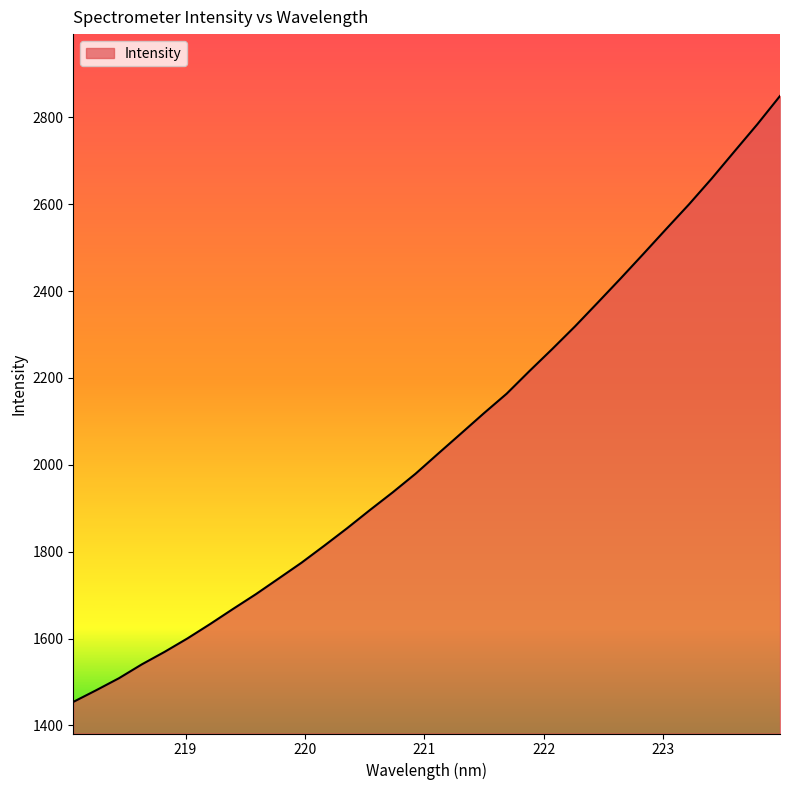

What is the minimum value shown in the chart?

1454.0